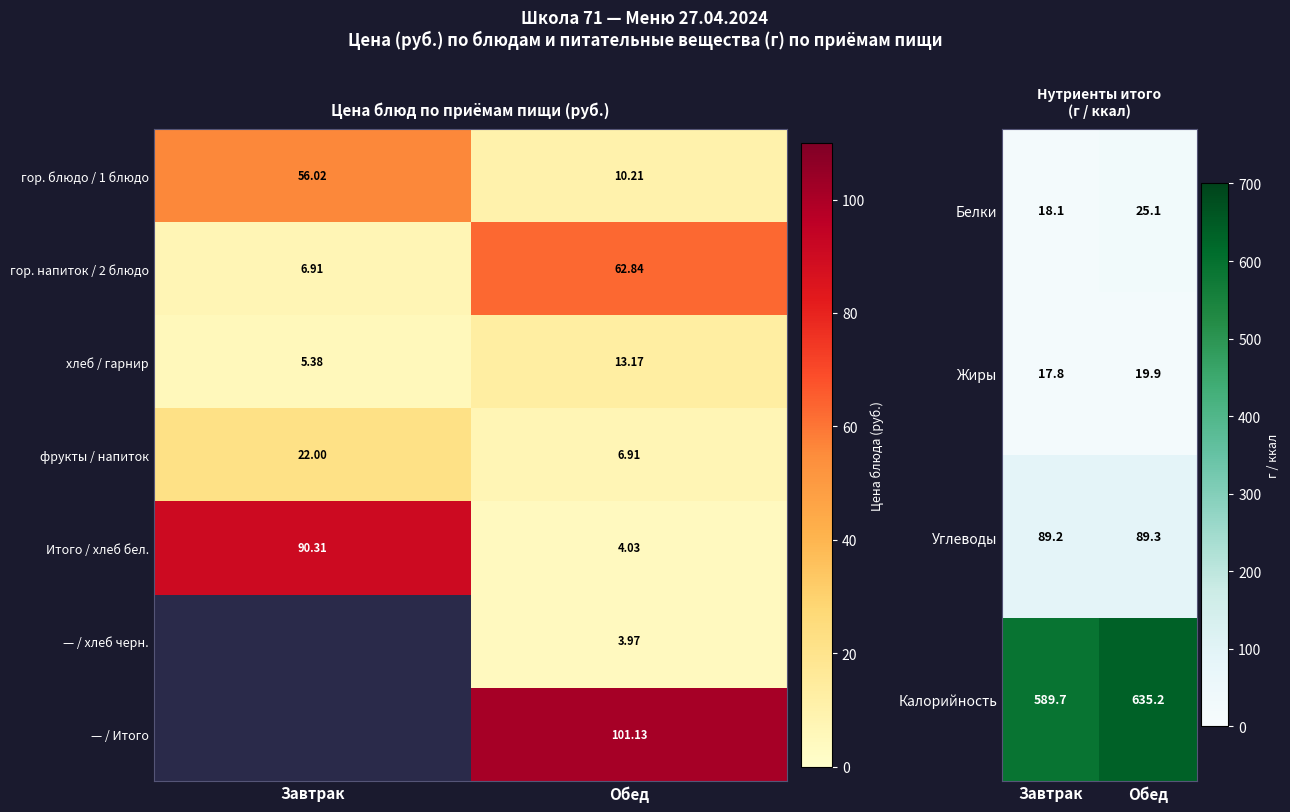

List the labels in order of фрукты / напиток value, smallest first.

Обед, Завтрак